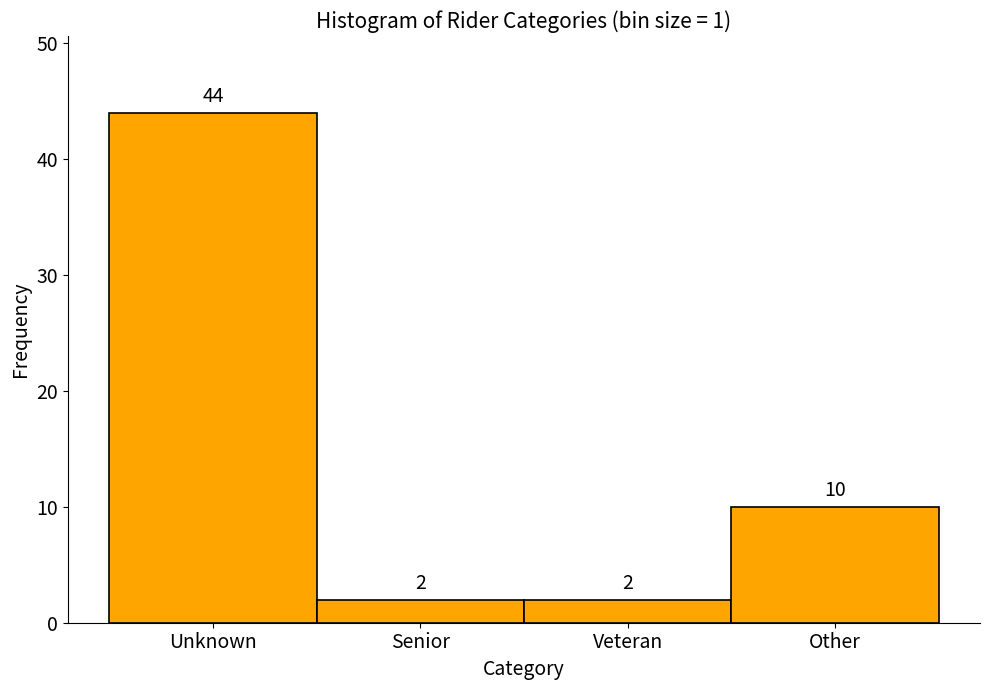

Reading left to right, what are all the values shown in this chart?

Unknown=44	Senior=2	Veteran=2	Other=10